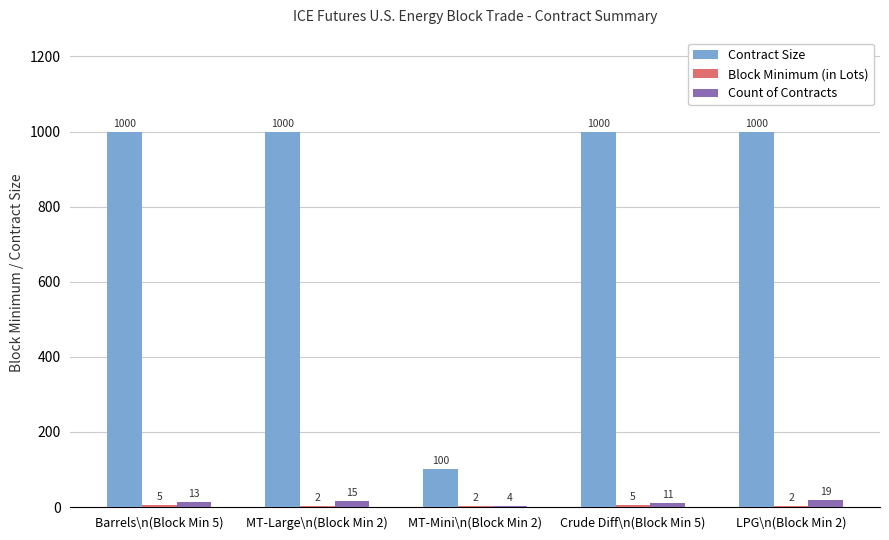

What is the total value across all series at Crude Diff\n(Block Min 5)?

1016